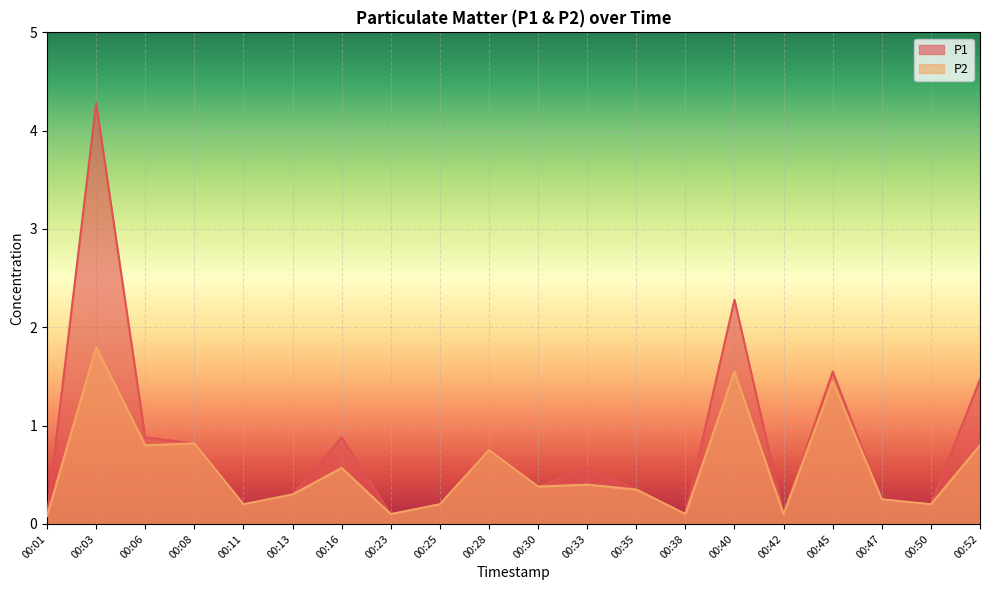

The P1 series shows 1.5 at 00:52. True or false?

True